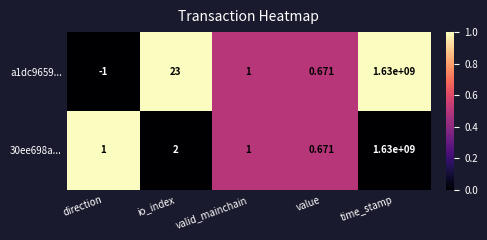

Which category has the lowest value across all series?

direction